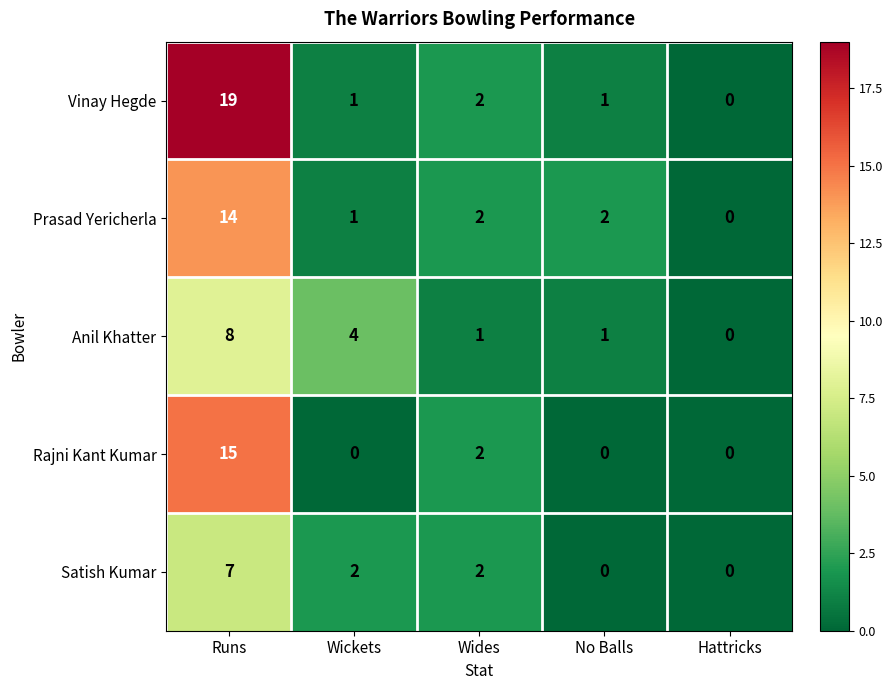

Reading right to left, list all the values displayed in this chart.

Vinay Hegde: 0	1	2	1	19
Prasad Yericherla: 0	2	2	1	14
Anil Khatter: 0	1	1	4	8
Rajni Kant Kumar: 0	0	2	0	15
Satish Kumar: 0	0	2	2	7